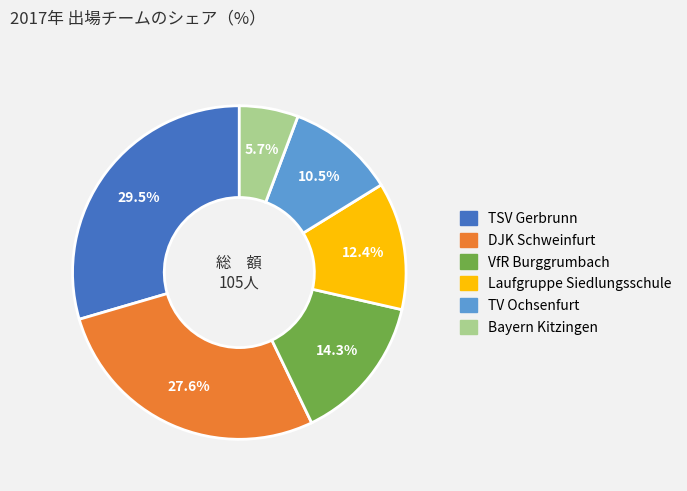

Between VfR Burggrumbach and Laufgruppe Siedlungsschule, which is larger?

VfR Burggrumbach